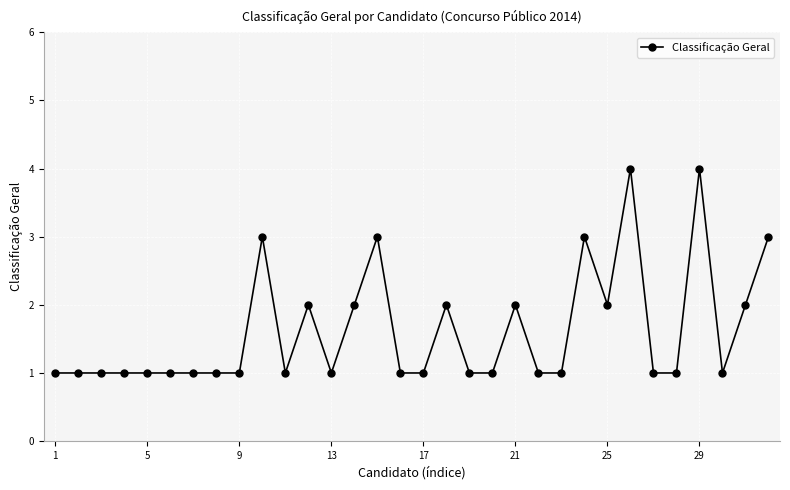

How many values are between 1 and 2?

26